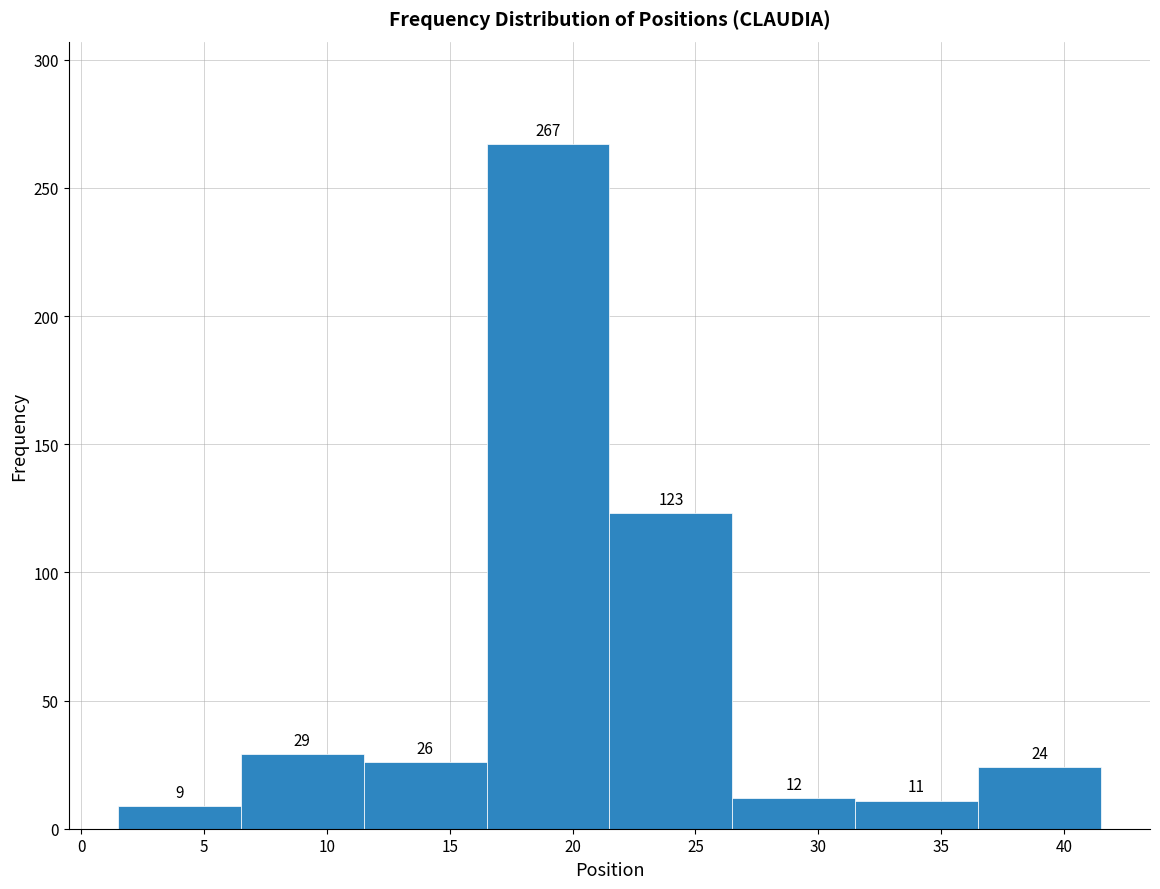

Which range on the x-axis has the tallest bar?

16.5 to 21.5